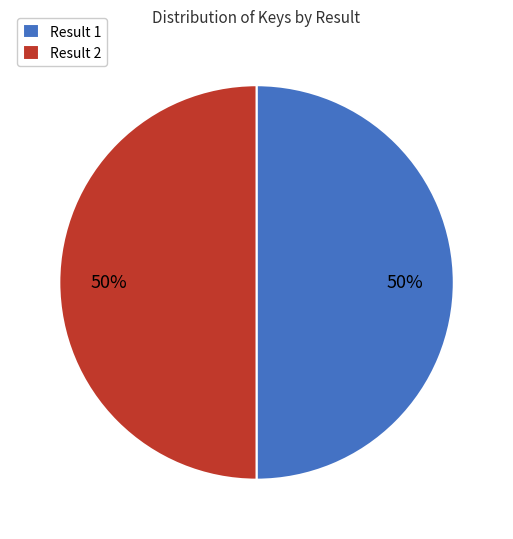

To the nearest percent, what is the combined percentage of Result 2 and Result 1?

100%